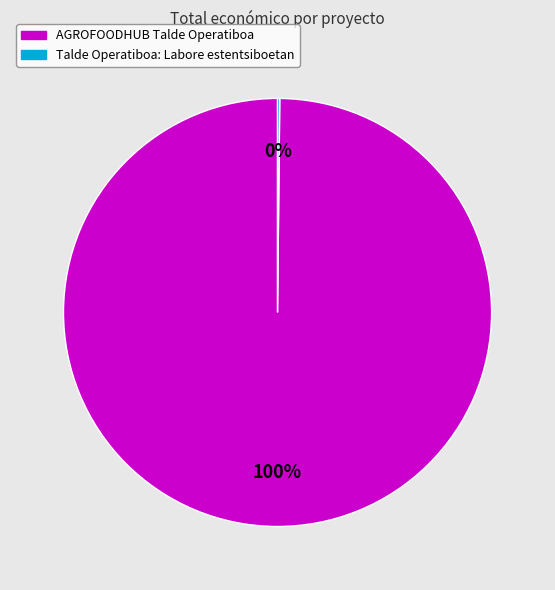

What percentage is the AGROFOODHUB Talde Operatiboa slice, to the nearest percent?

100%